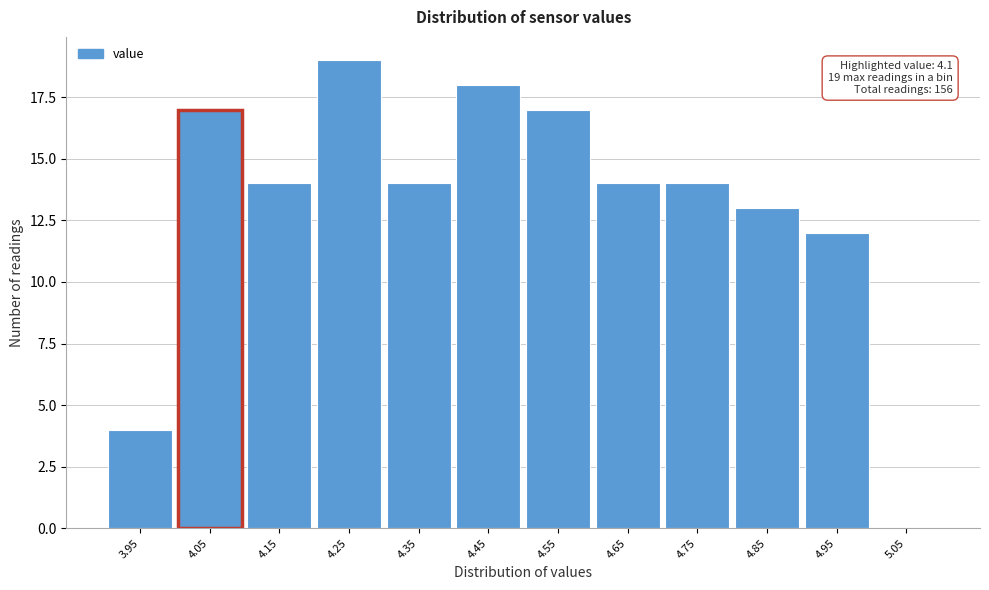

Reading left to right, list all the values displayed in this chart.

3.95=4	4.05=17	4.15=14	4.25=19	4.35=14	4.45=18	4.55=17	4.65=14	4.75=14	4.85=13	4.95=12	5.05=0